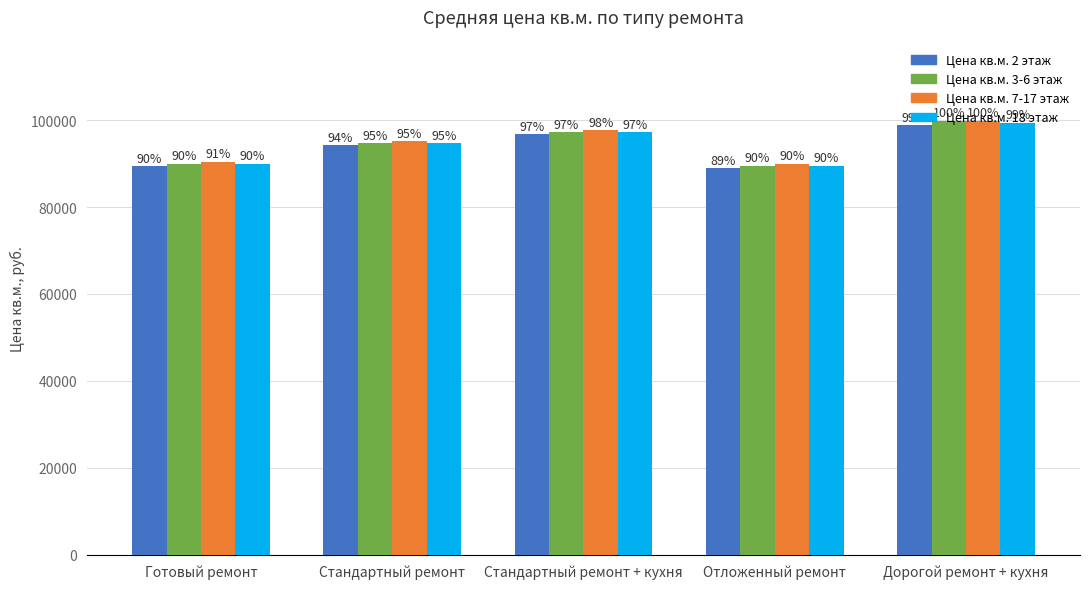

What are all the series names shown in the legend?

Цена кв.м. 2 этаж, Цена кв.м. 3-6 этаж, Цена кв.м. 7-17 этаж, Цена кв.м. 18 этаж